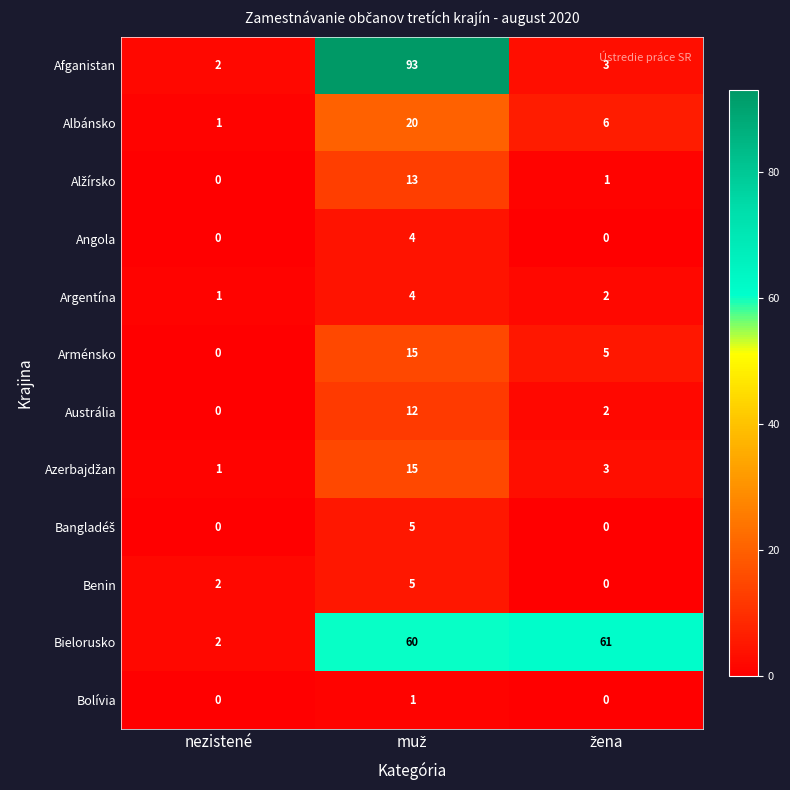

What is the average value of the Bielorusko series?

41